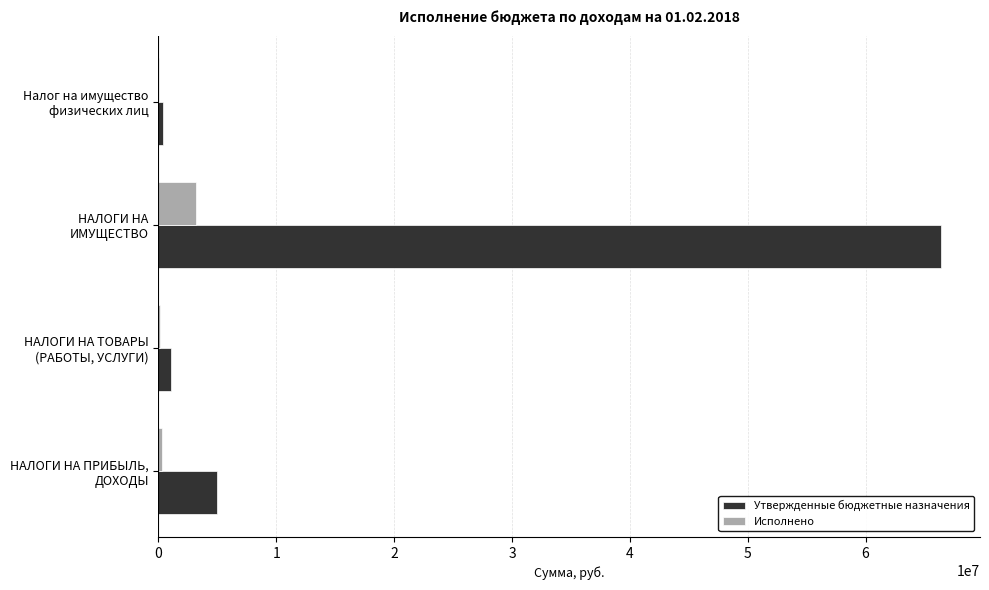

What is the maximum value for Исполнено?

3163560.6